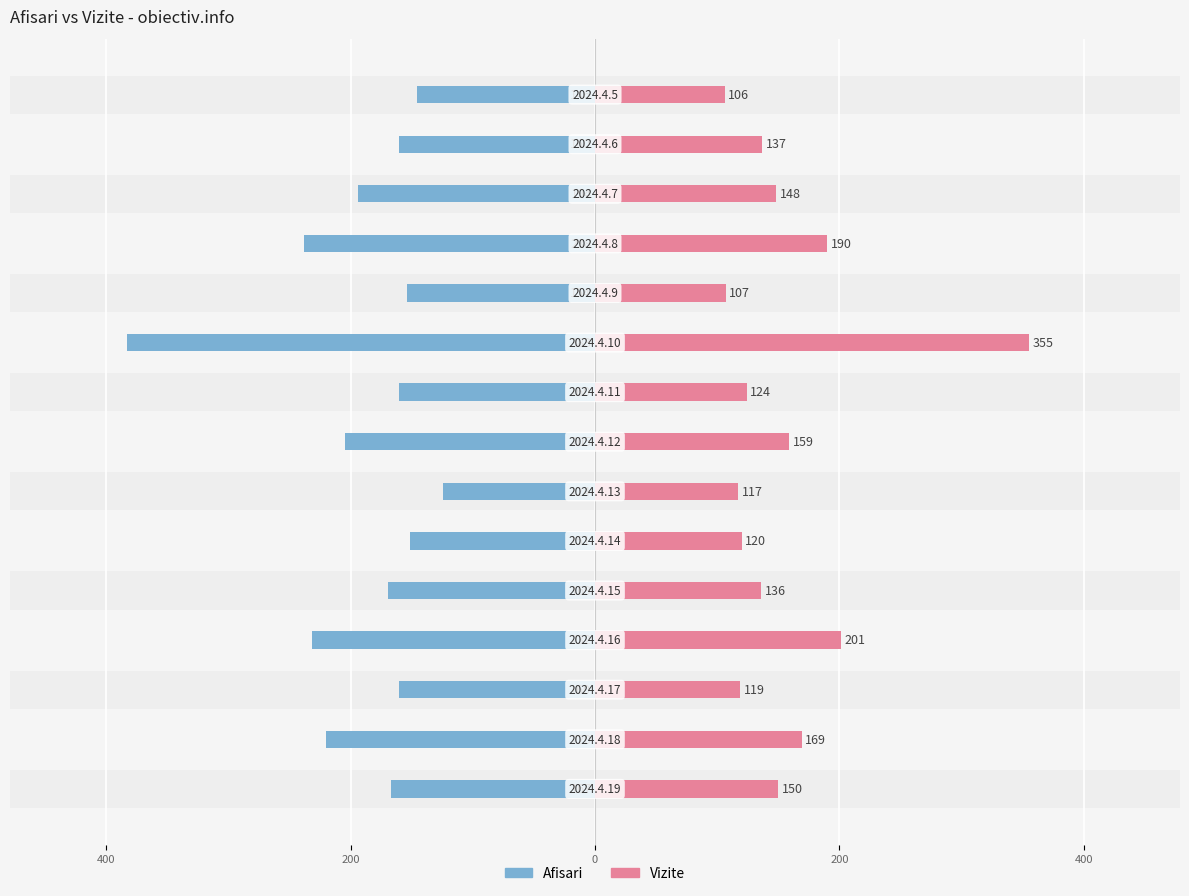

What is the average value of the Vizite series?

156